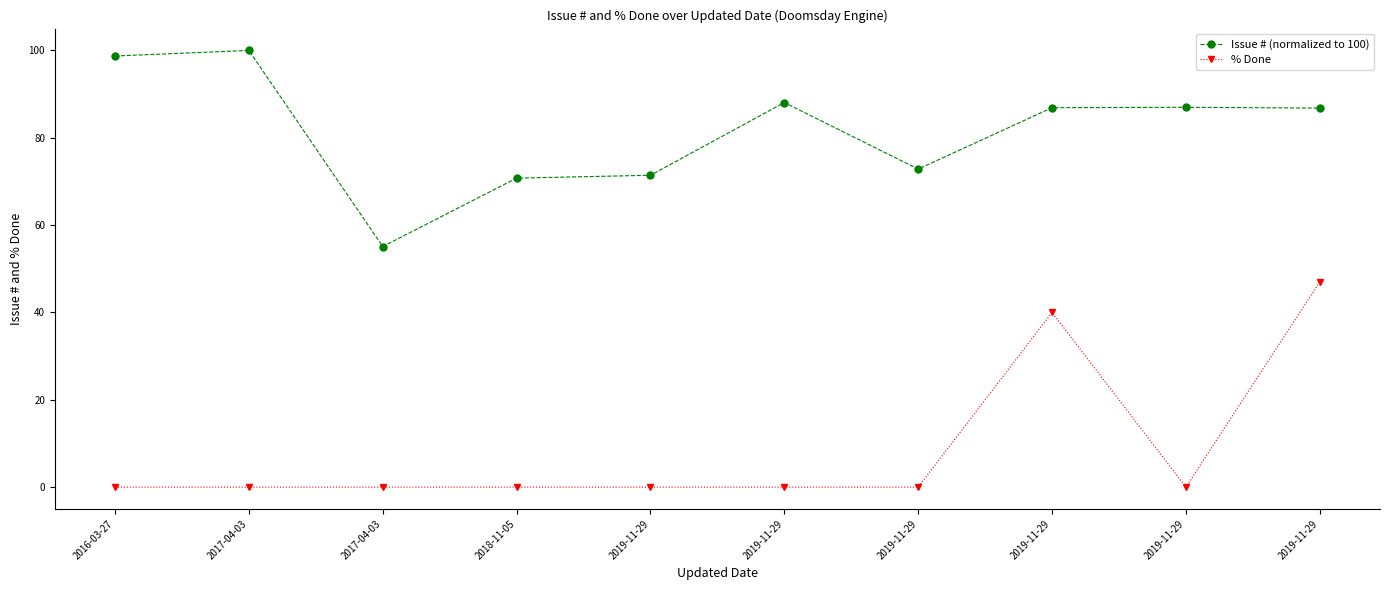

True or false: % Done and Issue # (normalized to 100) cross at least once.

False